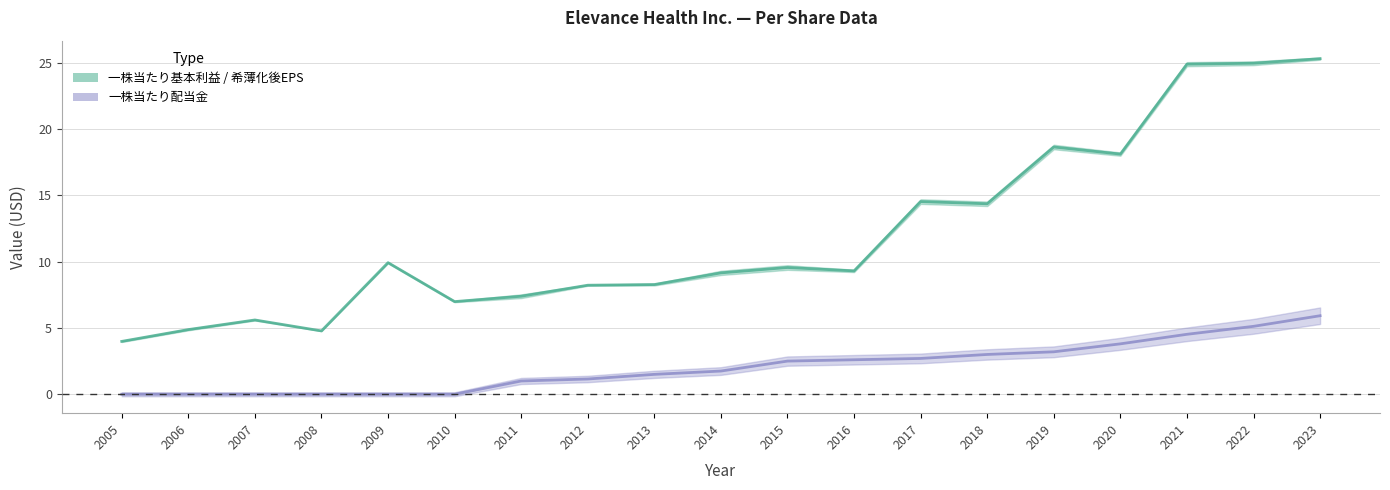

In 一株当たり基本利益 / 希薄化後EPS, how many points are lower than both neighbors (excluding endpoints)?

5